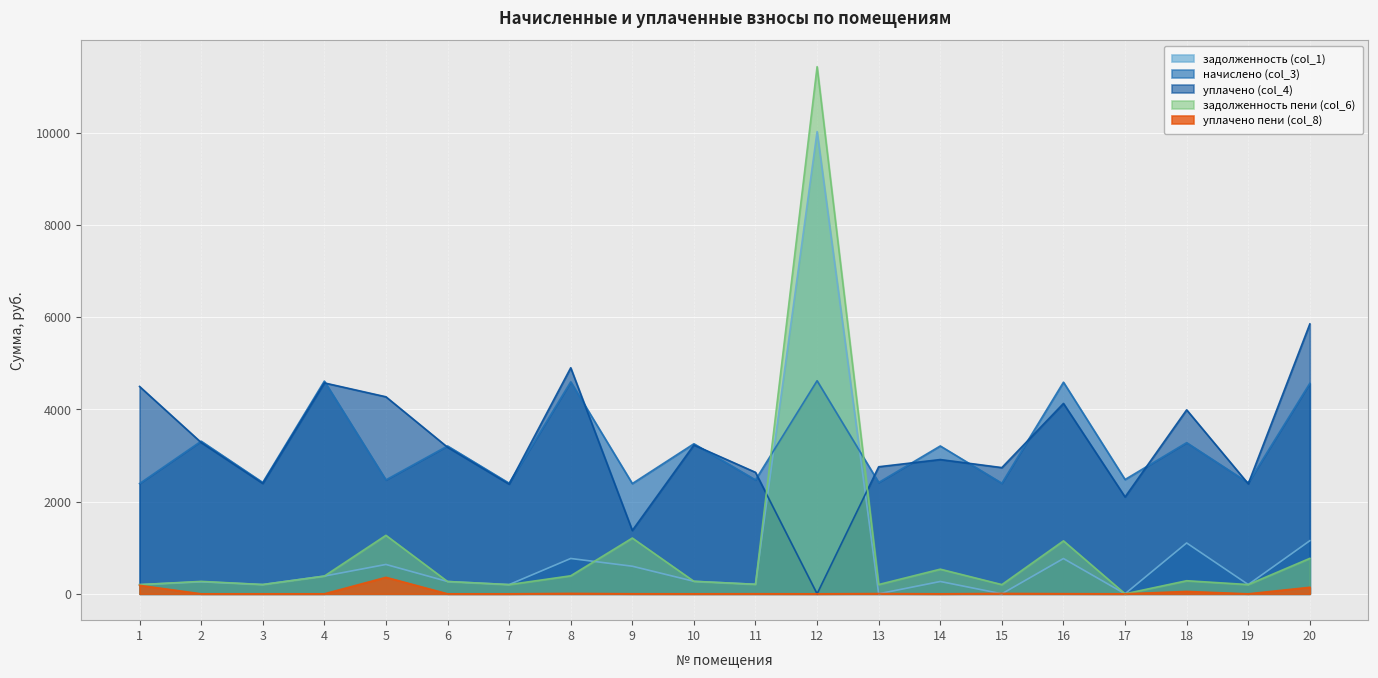

True or false: уплачено (col_4) has more than 2 points higher than both neighbors.

True